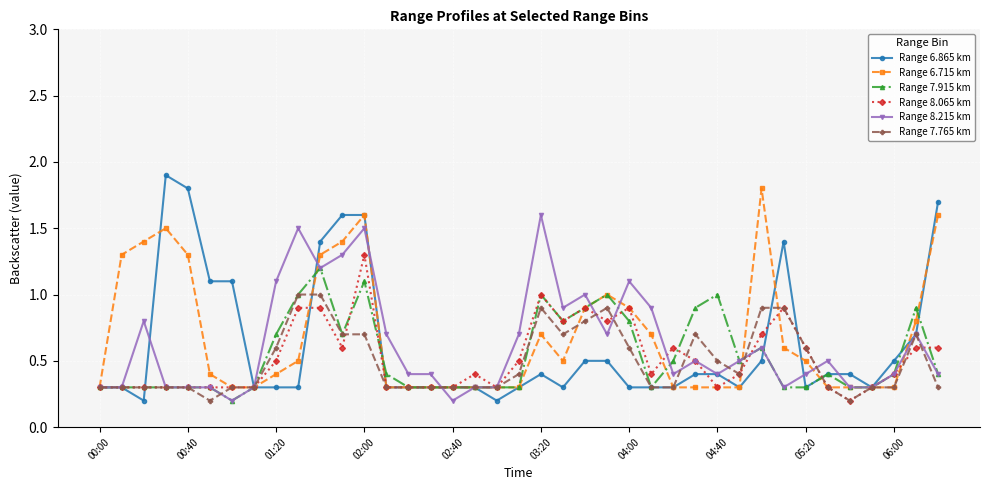

Reading left to right, what are all the values shown in this chart?

Range 6.865 km: 0.3	0.3	0.2	1.9	1.8	1.1	1.1	0.3	0.3	0.3	1.4	1.6	1.6	0.3	0.3	0.3	0.3	0.3	0.2	0.3	0.4	0.3	0.5	0.5	0.3	0.3	0.3	0.4	0.4	0.3	0.5	1.4	0.3	0.4	0.4	0.3	0.5	0.7	1.7
Range 6.715 km: 0.3	1.3	1.4	1.5	1.3	0.4	0.3	0.3	0.4	0.5	1.3	1.4	1.6	0.3	0.3	0.3	0.3	0.3	0.3	0.3	0.7	0.5	0.9	1.0	0.9	0.7	0.3	0.3	0.3	0.3	1.8	0.6	0.5	0.3	0.3	0.3	0.3	0.8	1.6
Range 7.915 km: 0.3	0.3	0.3	0.3	0.3	0.3	0.2	0.3	0.7	1.0	1.2	0.7	1.1	0.4	0.3	0.3	0.3	0.3	0.3	0.3	1.0	0.8	0.9	1.0	0.8	0.3	0.5	0.9	1.0	0.5	0.6	0.3	0.3	0.4	0.3	0.3	0.4	0.9	0.4
Range 8.065 km: 0.3	0.3	0.3	0.3	0.3	0.3	0.3	0.3	0.5	0.9	0.9	0.6	1.3	0.3	0.3	0.3	0.3	0.4	0.3	0.5	1.0	0.8	0.9	0.8	0.9	0.4	0.6	0.5	0.3	0.4	0.7	0.9	0.6	0.3	0.2	0.3	0.4	0.6	0.6
Range 8.215 km: 0.3	0.3	0.8	0.3	0.3	0.3	0.2	0.3	1.1	1.5	1.2	1.3	1.5	0.7	0.4	0.4	0.2	0.3	0.3	0.7	1.6	0.9	1.0	0.7	1.1	0.9	0.4	0.5	0.4	0.5	0.6	0.3	0.4	0.5	0.3	0.3	0.4	0.7	0.4
Range 7.765 km: 0.3	0.3	0.3	0.3	0.3	0.2	0.3	0.3	0.6	1.0	1.0	0.7	0.7	0.3	0.3	0.3	0.3	0.3	0.3	0.4	0.9	0.7	0.8	0.9	0.6	0.3	0.3	0.7	0.5	0.4	0.9	0.9	0.6	0.3	0.2	0.3	0.3	0.7	0.3